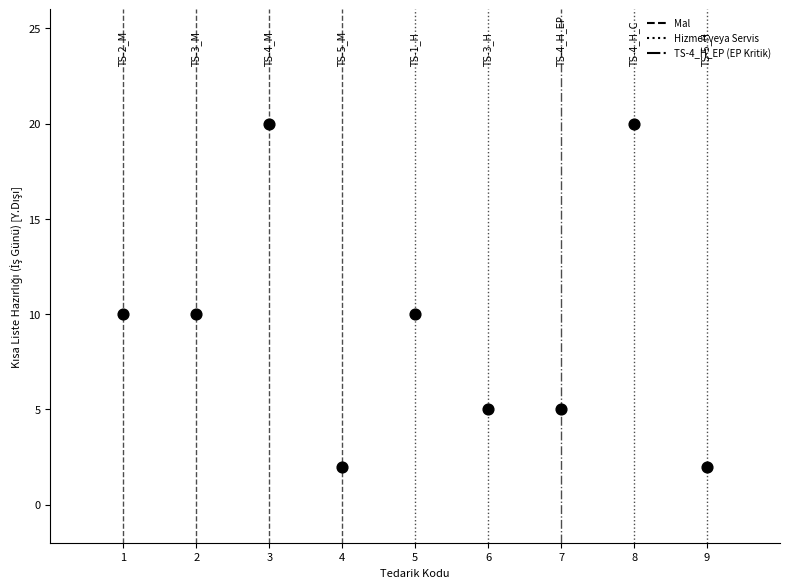

What is the average X value?

5